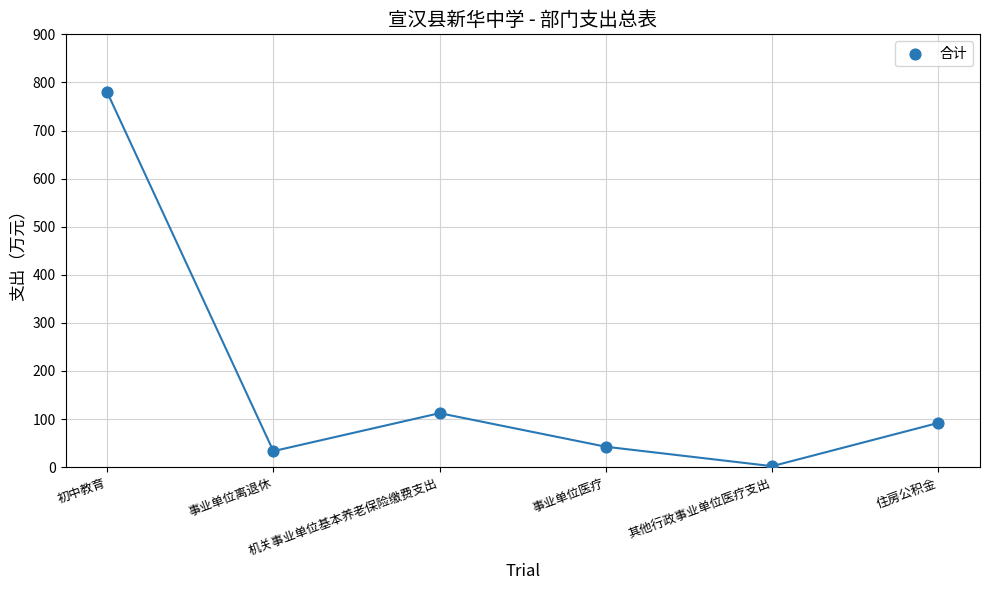

What Y value in the scatter plot is closest to 390?

112.2